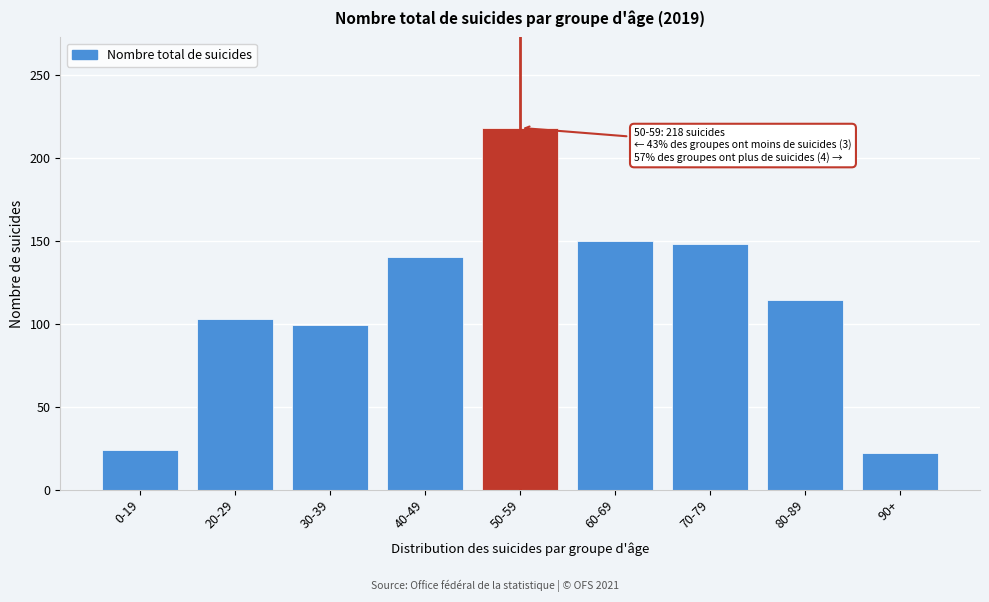

Reading left to right, extract all data points from this chart.

24	103	99	140	218	150	148	114	22